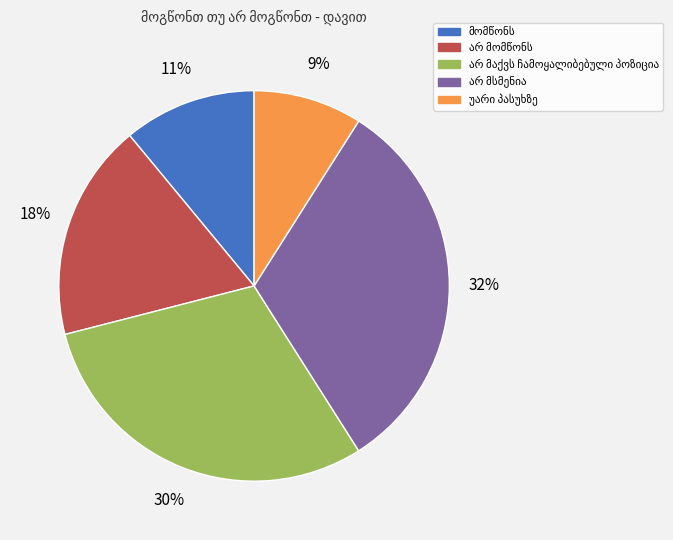

To the nearest percent, what is the difference between the largest and smallest slice percentages?

23%